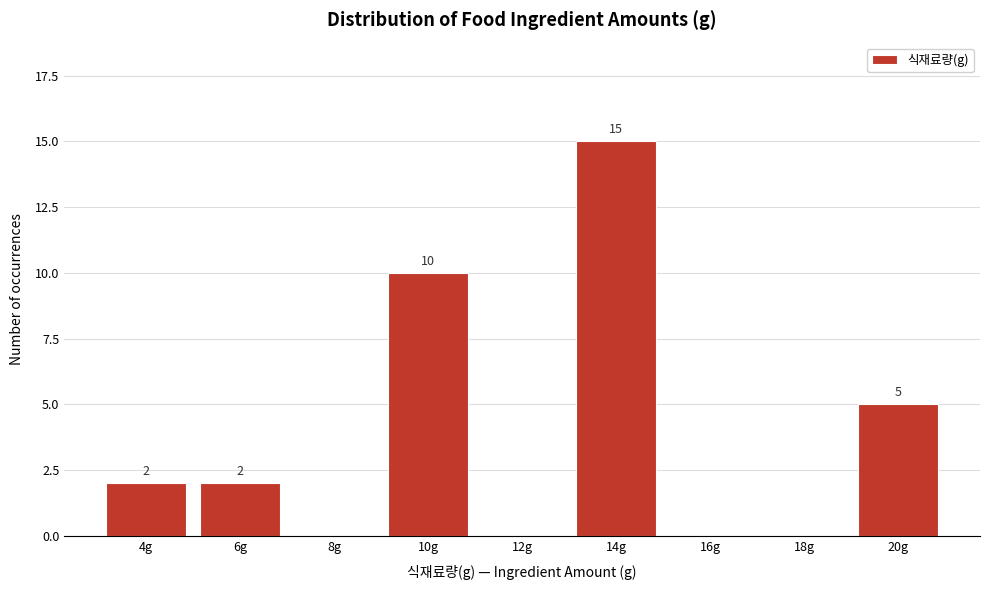

Is it true that the value at 16g is 0?

True